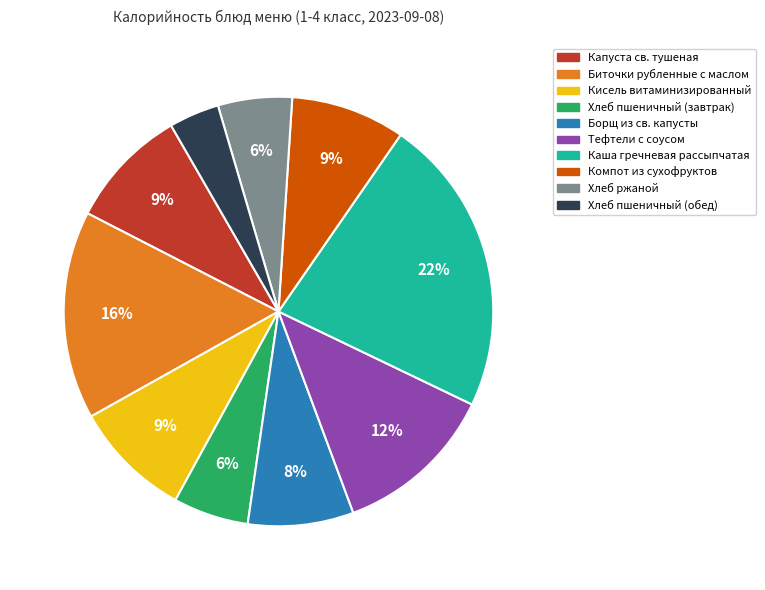

Approximately how many times larger is the value at Борщ из св. капусты compared to Тефтели с соусом?

0.7